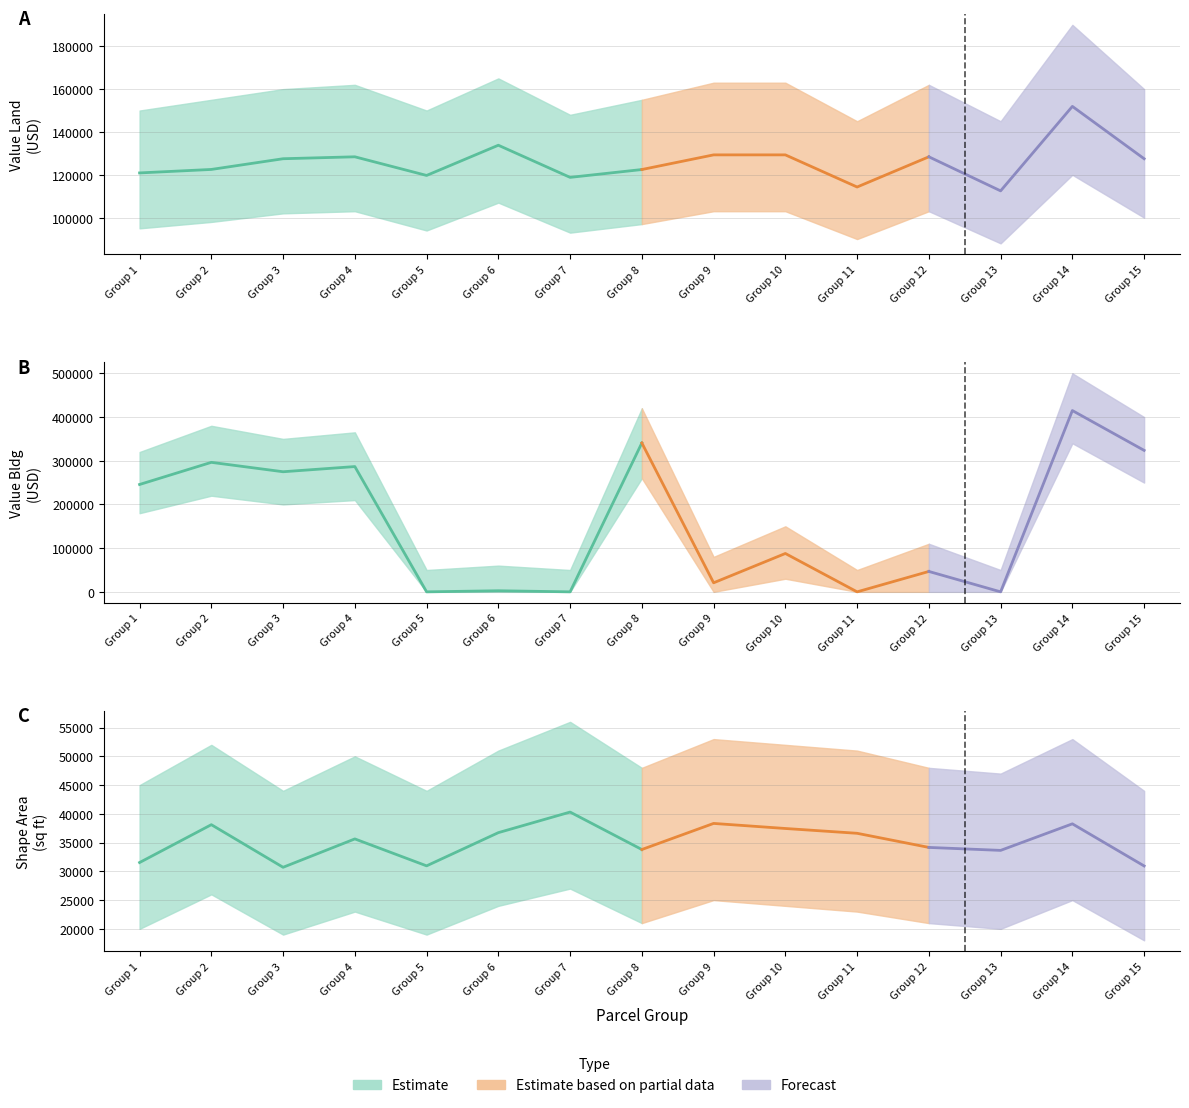

Which series has the widest spread of values?

VALUE_BLDG